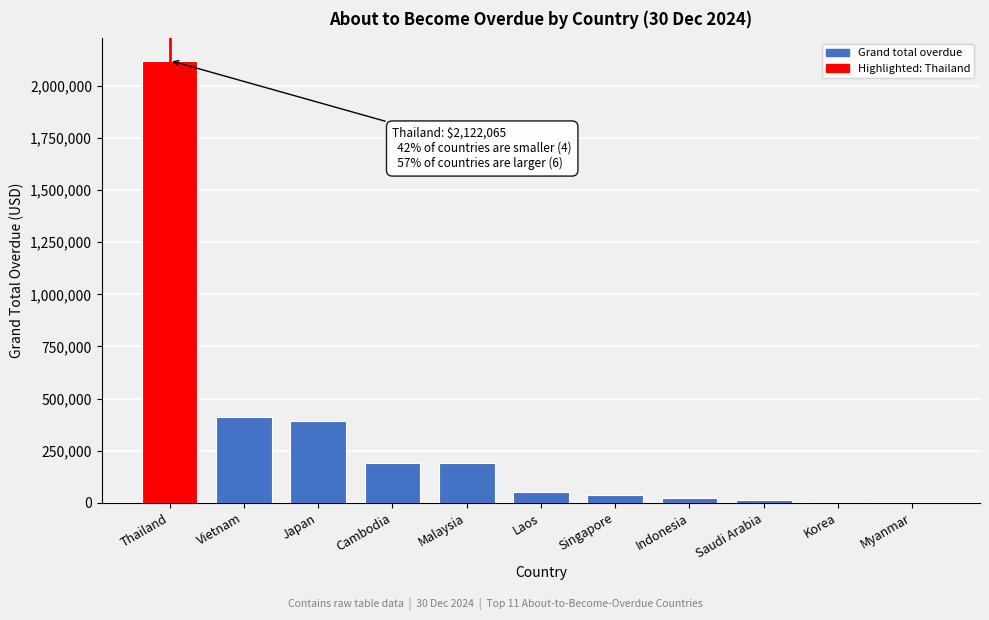

What is the sum of the values at Myanmar and Thailand?

2122065.4